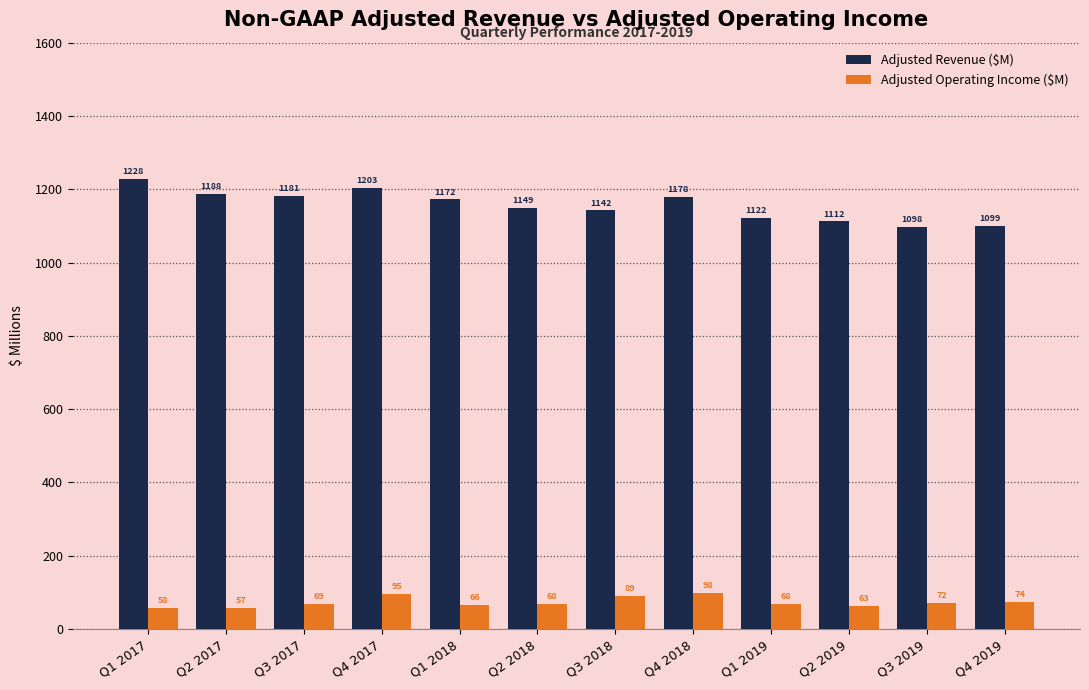

At which label is Adjusted Operating Income ($M) closest to 77?

Q4 2019